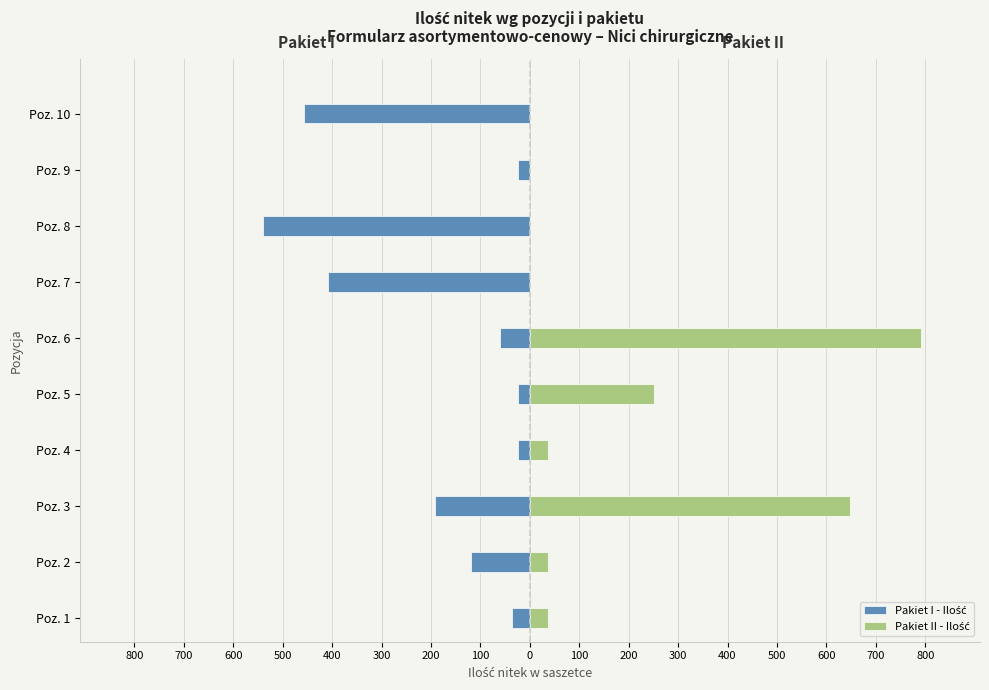

What is the average value of the Pakiet II - Ilość series?

180